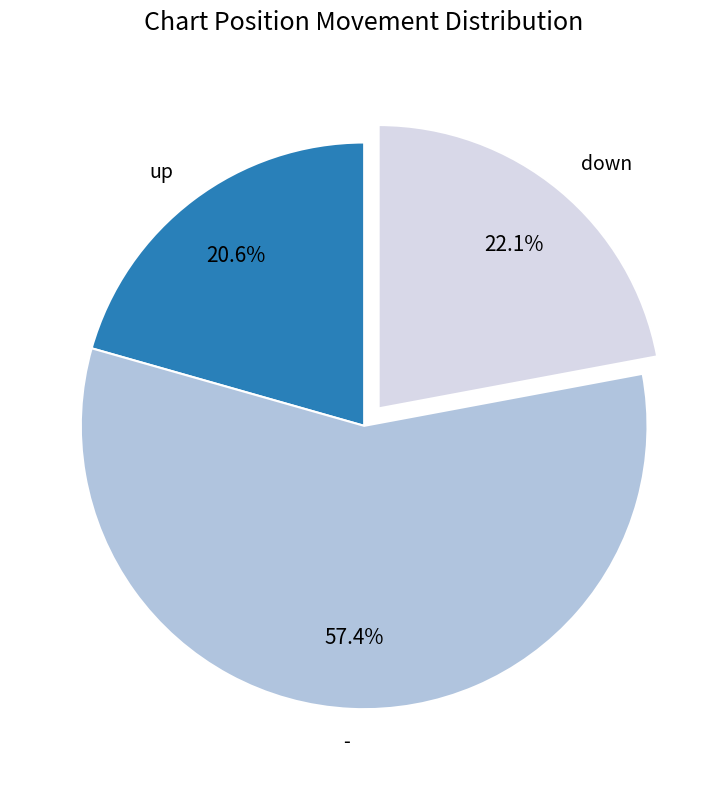

What portion of the pie excludes up?

79.4%